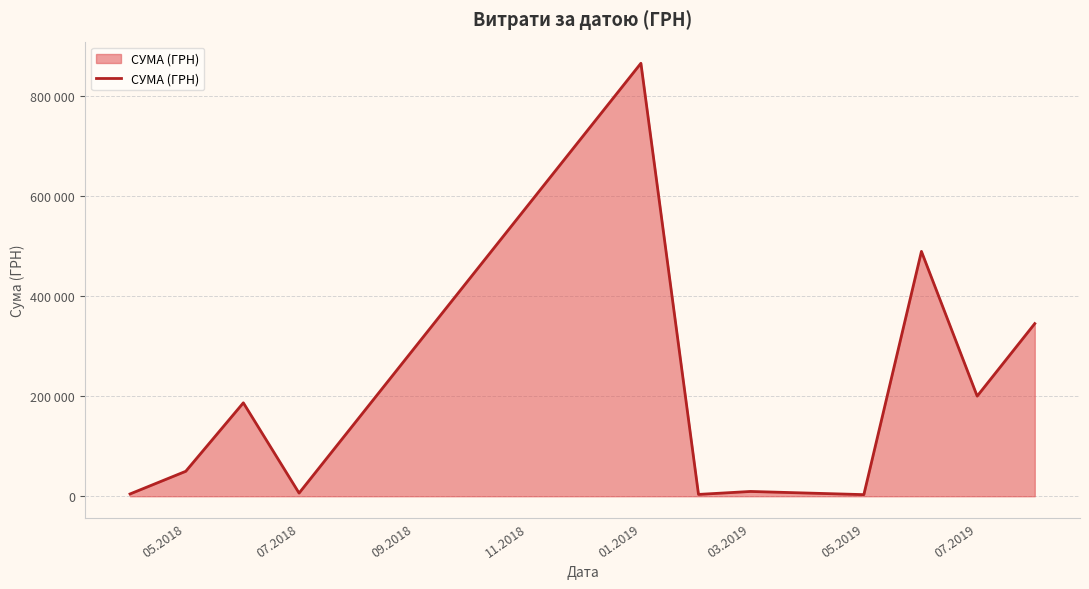

Does the chart display data point markers on the line(s)?

No